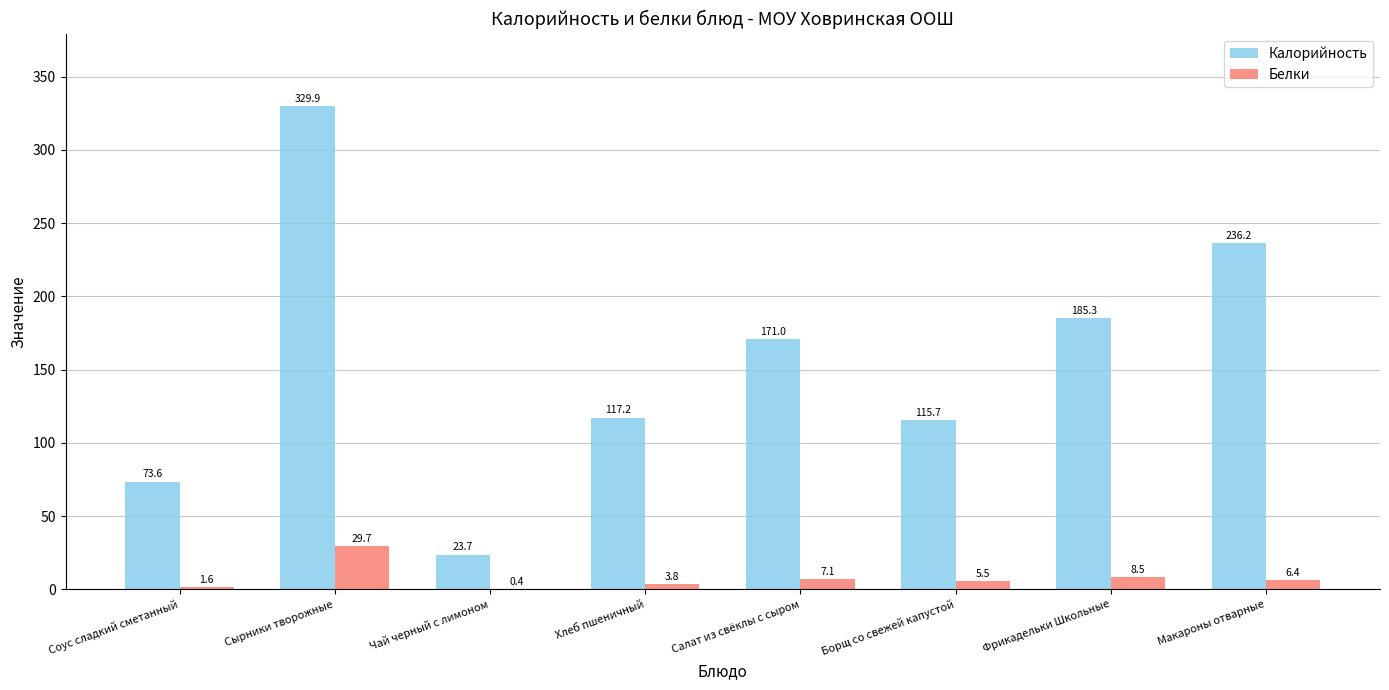

At which category is the sum across all series the highest?

Сырники творожные